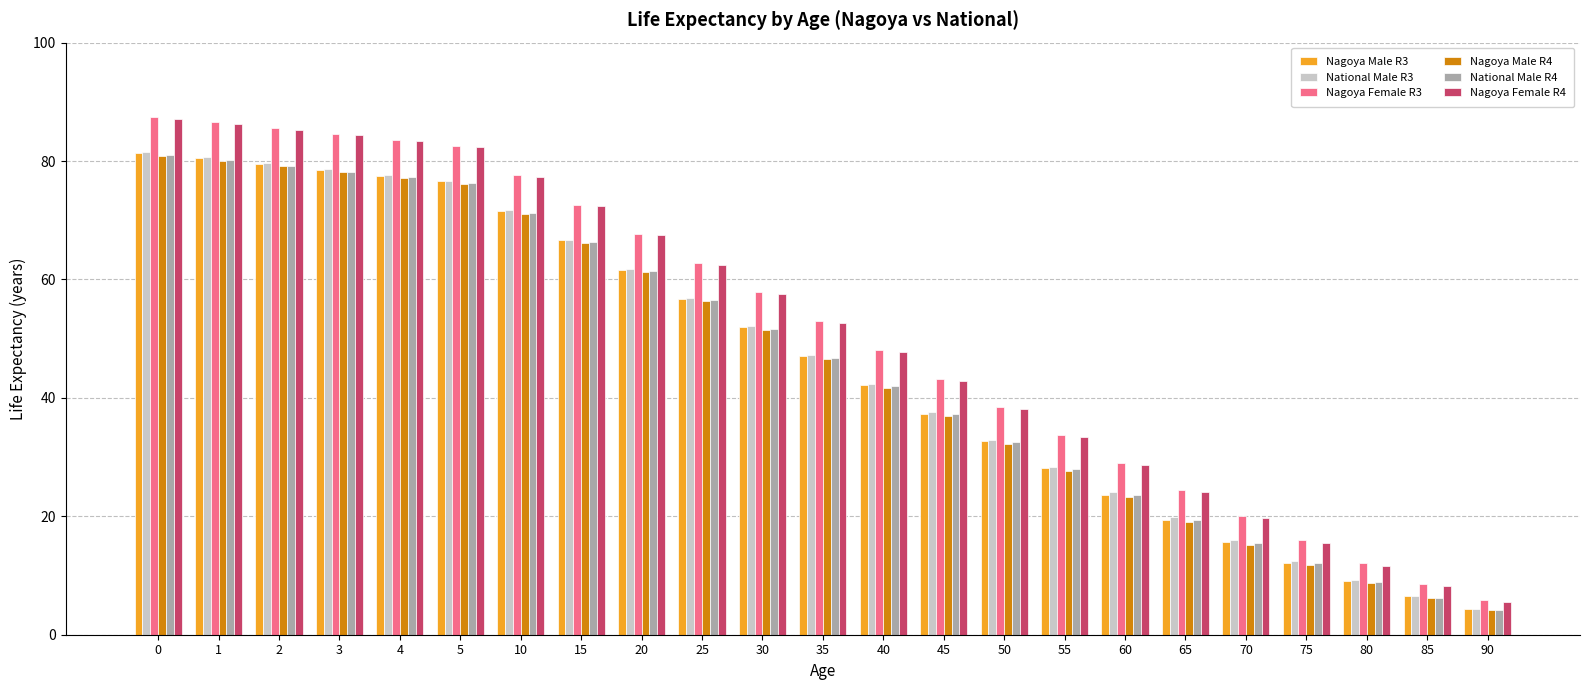

What is the spread (max minus min) of values at 15?

6.5